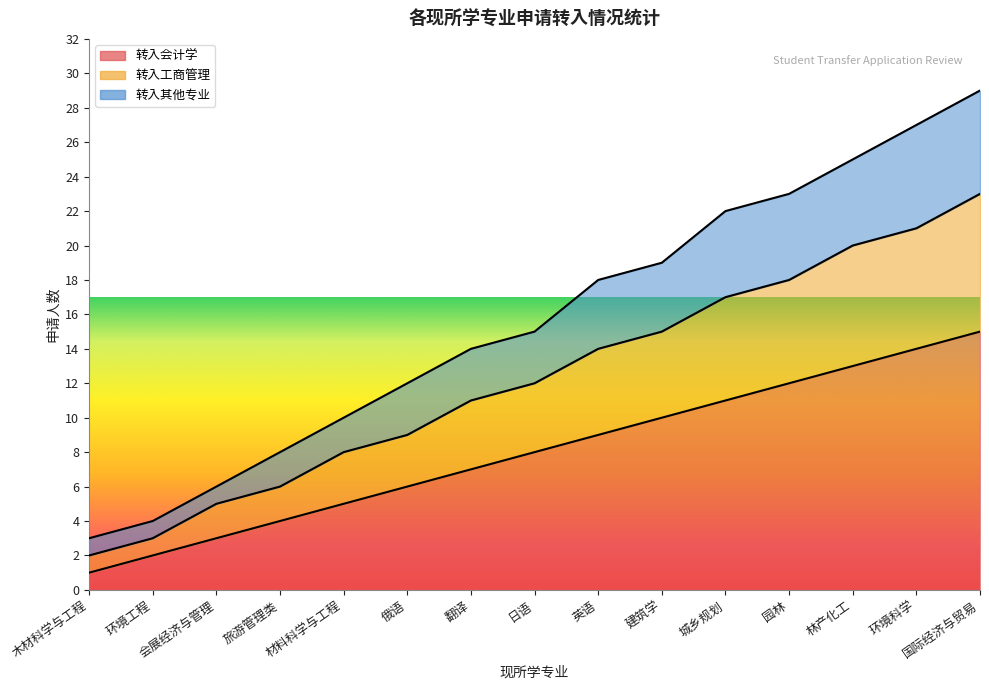

What is the value of the 转入工商管理 point at the 14th from the left?

21